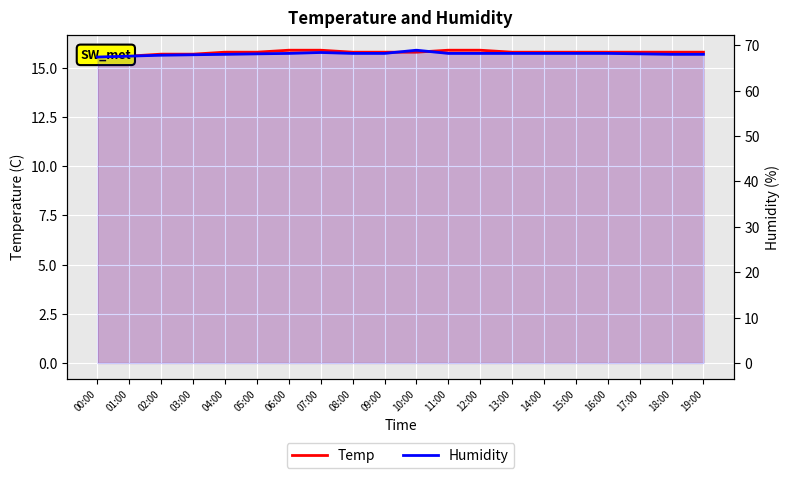

Rank the categories by Humidity value from lowest to highest.

00:00, 01:00, 02:00, 03:00, 04:00, 18:00, 19:00, 05:00, 17:00, 06:00, 08:00, 09:00, 11:00, 12:00, 13:00, 14:00, 15:00, 16:00, 07:00, 10:00